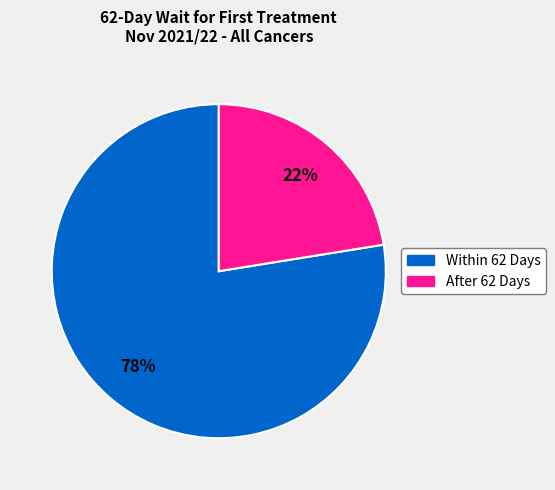

How many segments does this pie chart have?

2